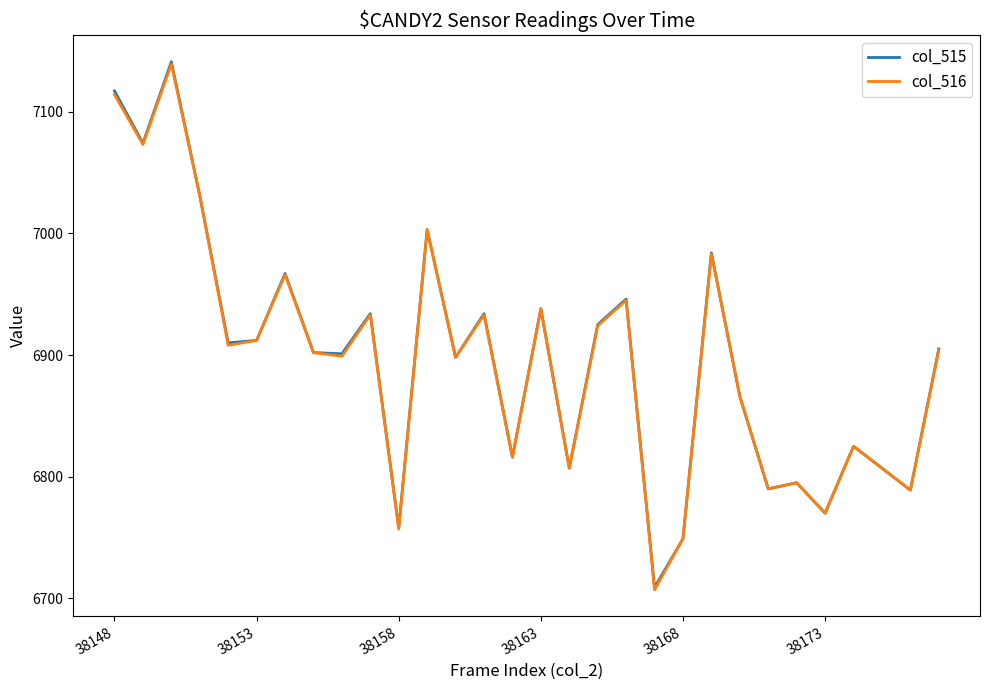

What is the smallest value displayed?

6707